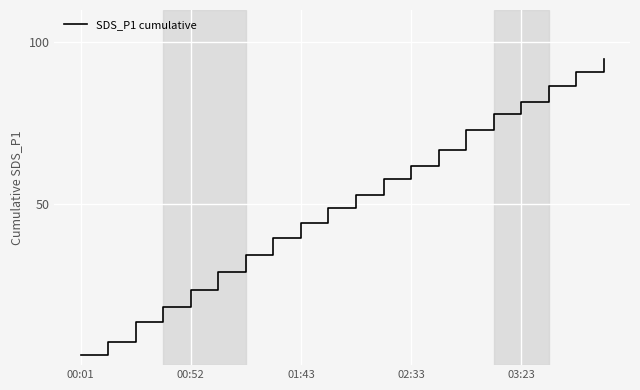

What is the smallest value displayed?

3.2